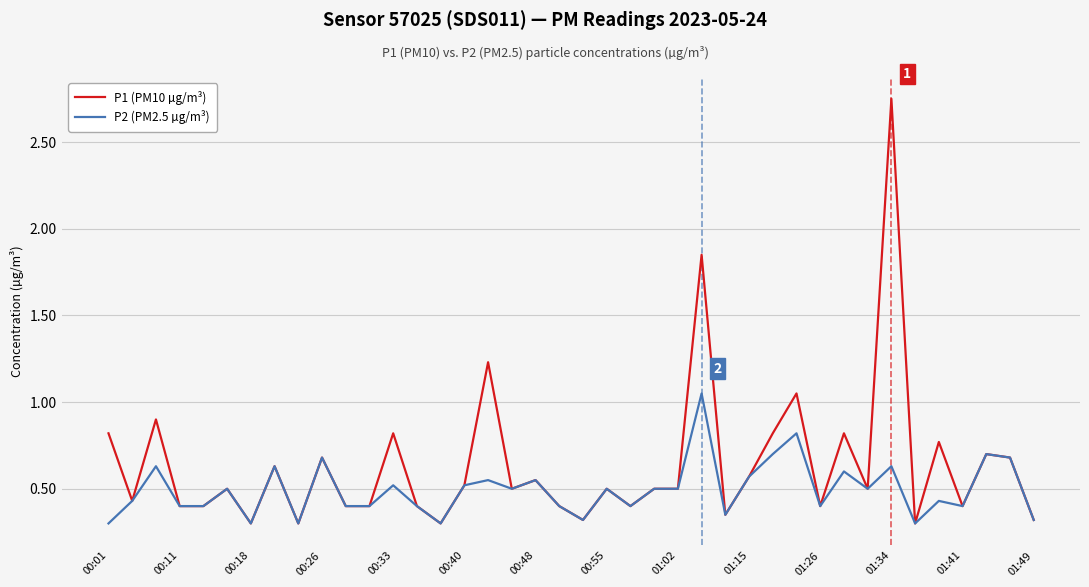

How many series are shown in this chart?

2